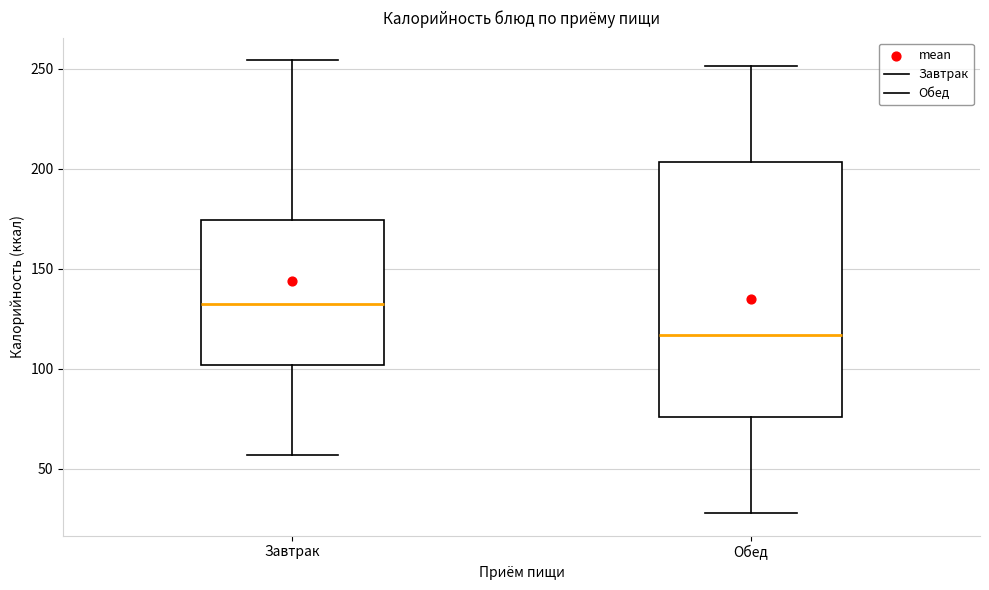

Where does the upper whisker of the box for Обед end on the y-axis? The values are not printed on the chart, so give them approximately, as read against the axis.

250